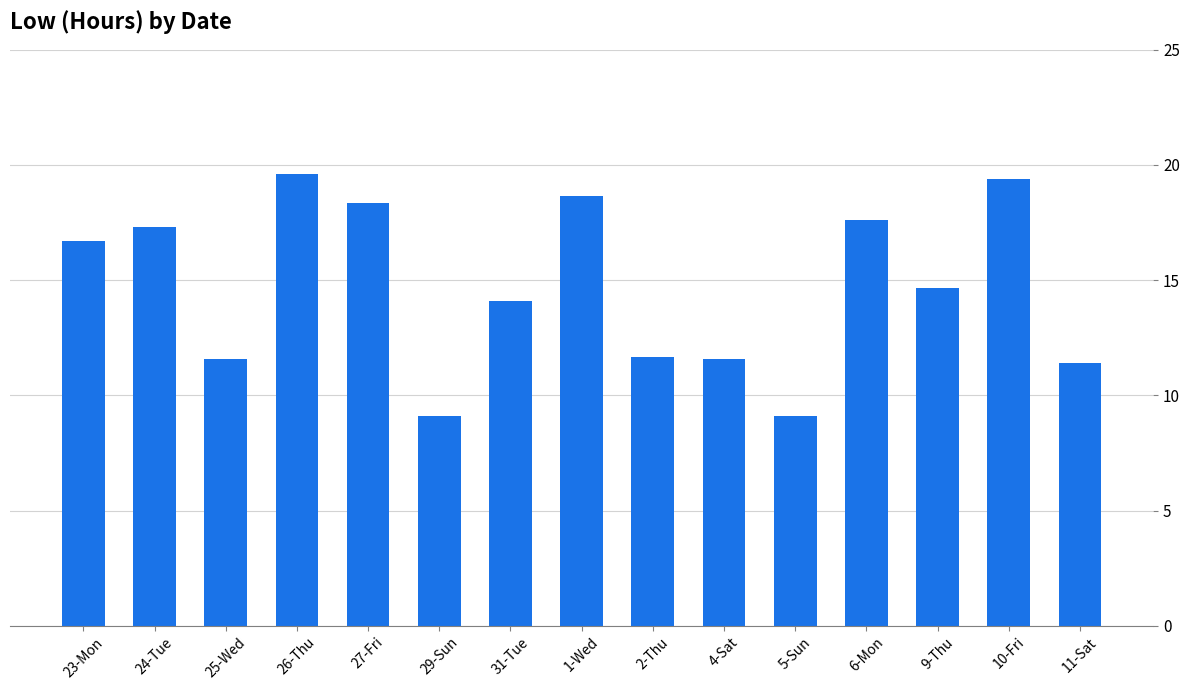

The chart shows a value of 11.6 at 25-Wed. True or false?

True